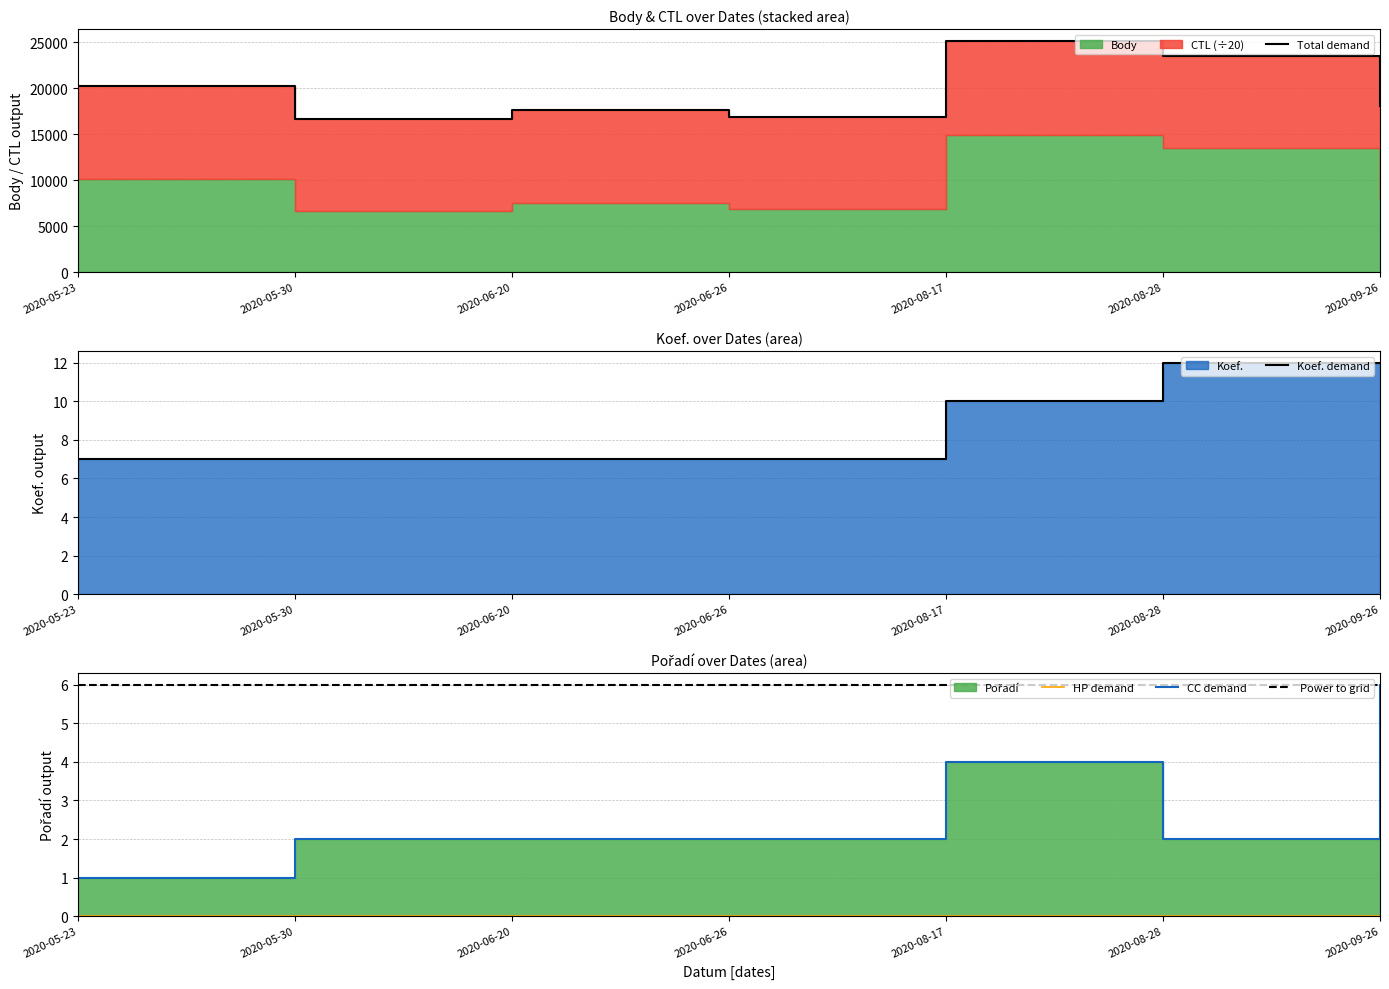

At which category does the chart reach its peak across all series?

2020-08-17